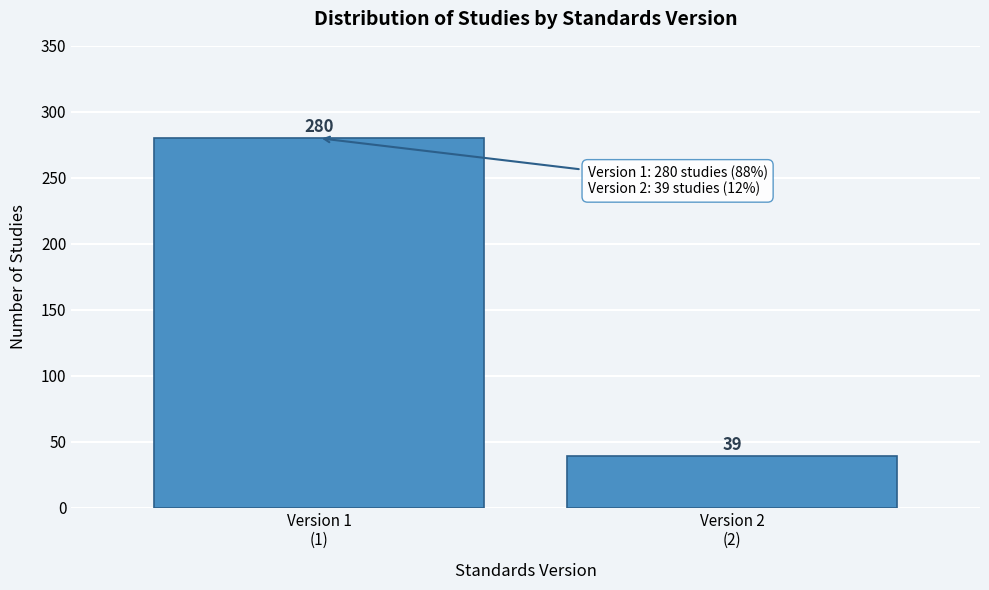

Reading right to left, what are all the values shown in this chart?

39	280